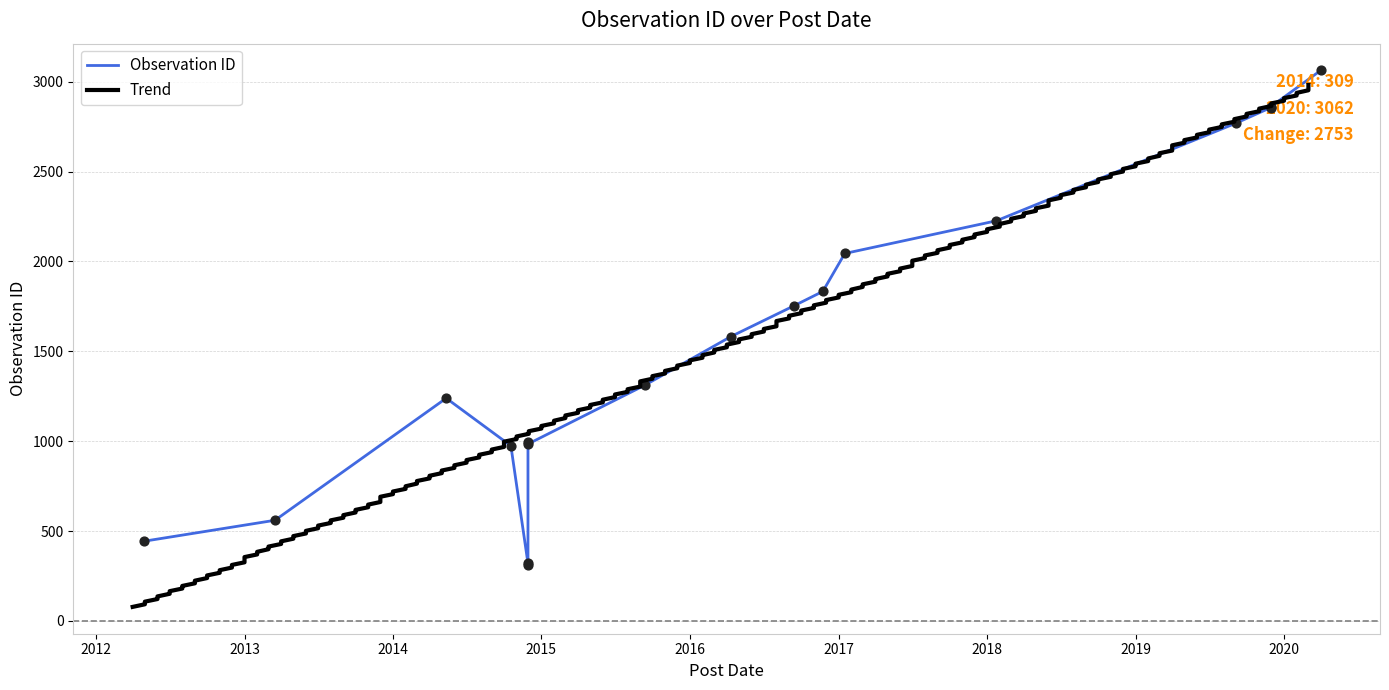

What is the change in value from 2019-09-05 to 2014-10-18?

-1795